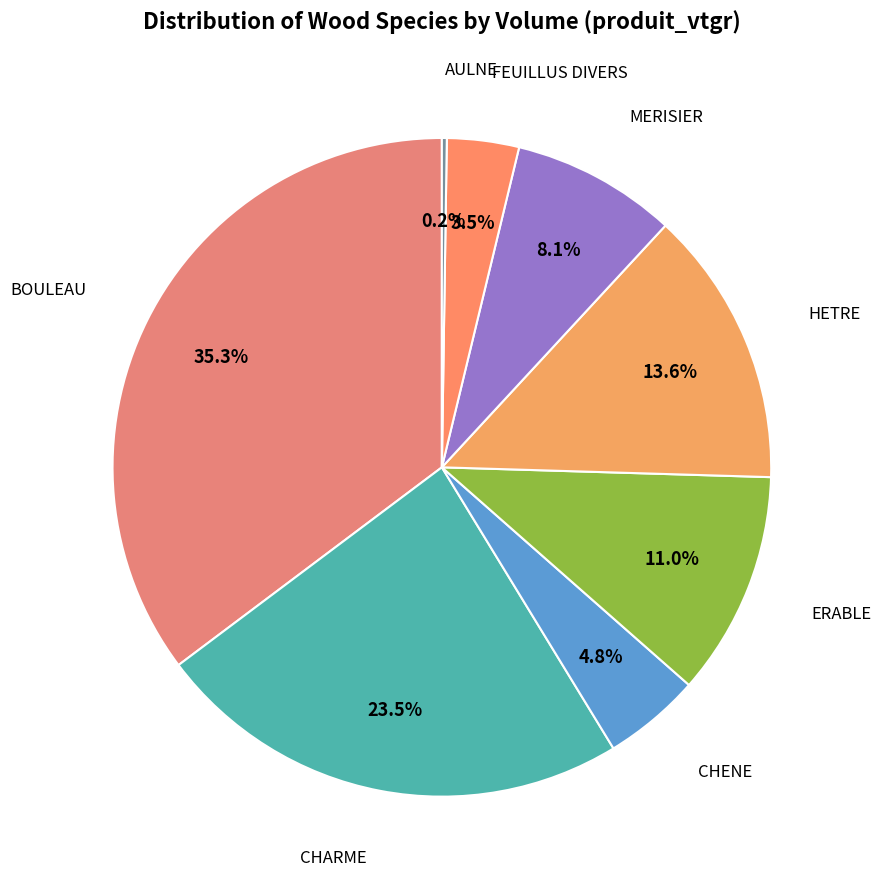

Is there any slice that represents more than half of the pie?

No